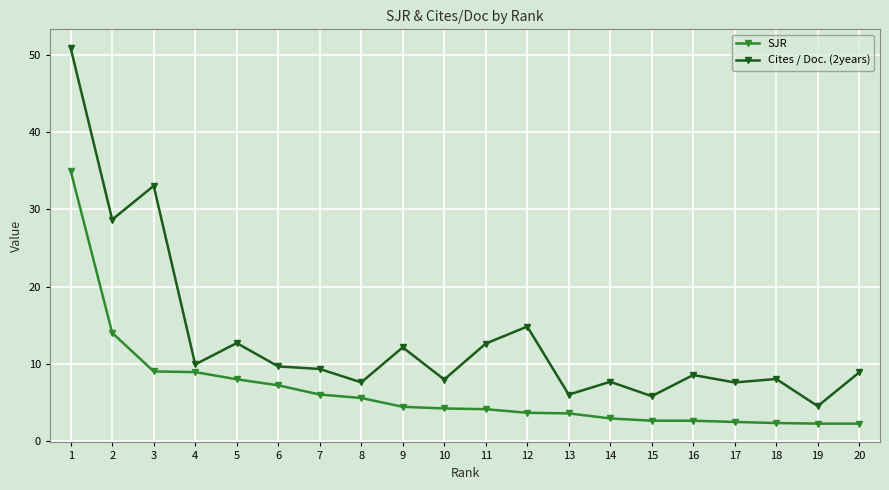

Which series has the largest range (max minus min)?

Cites / Doc. (2years)